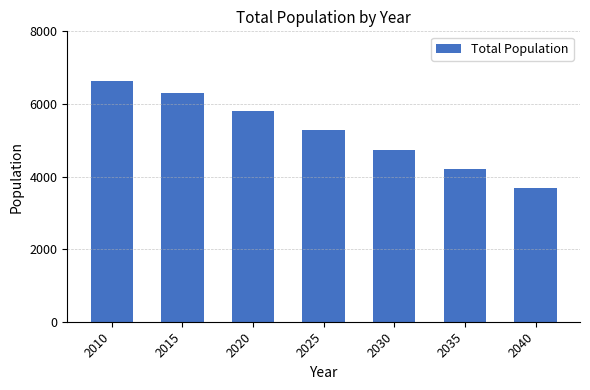

How many categories are shown in the chart?

7